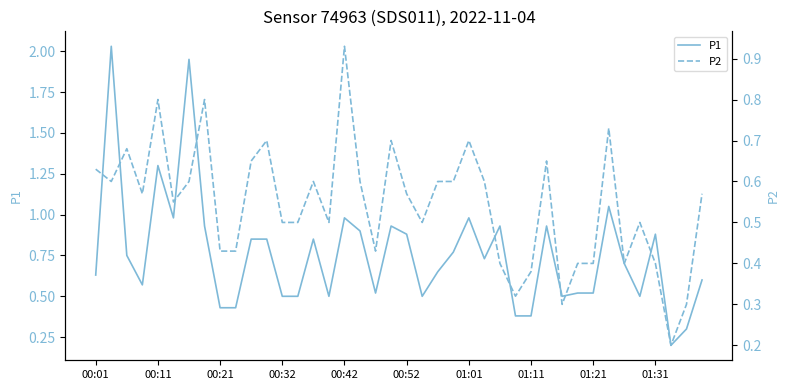

At how many categories does at least one series exceed 1?

4